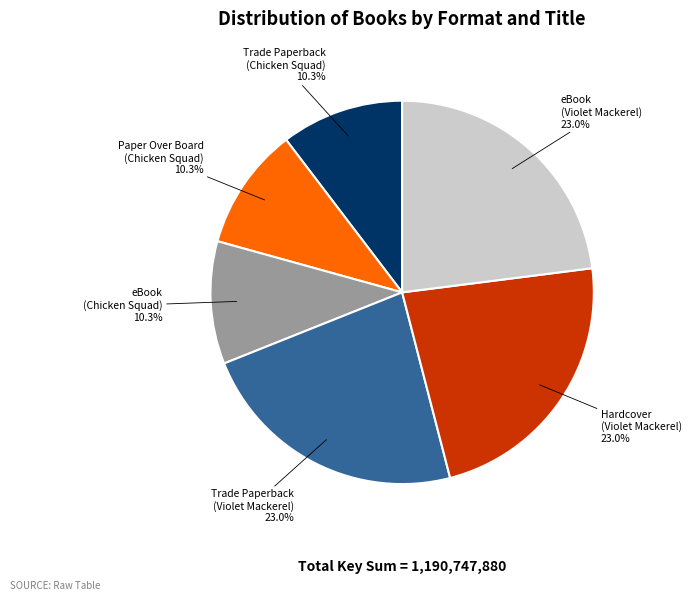

How many segments does this pie chart have?

6